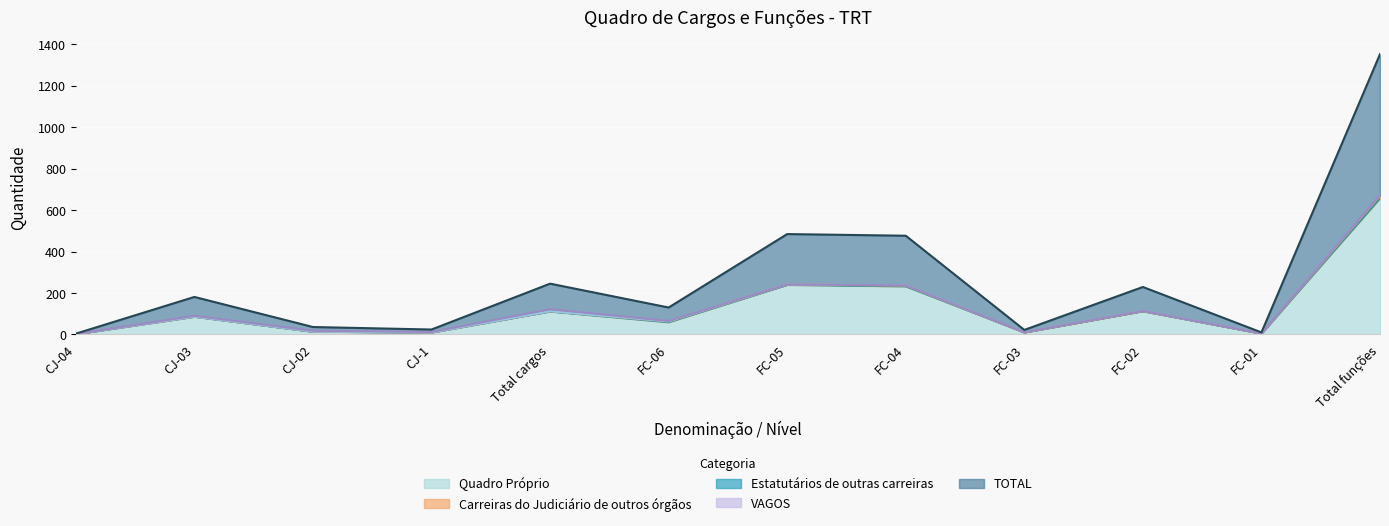

Which category has the lowest value in the Quadro Próprio series?

CJ-04